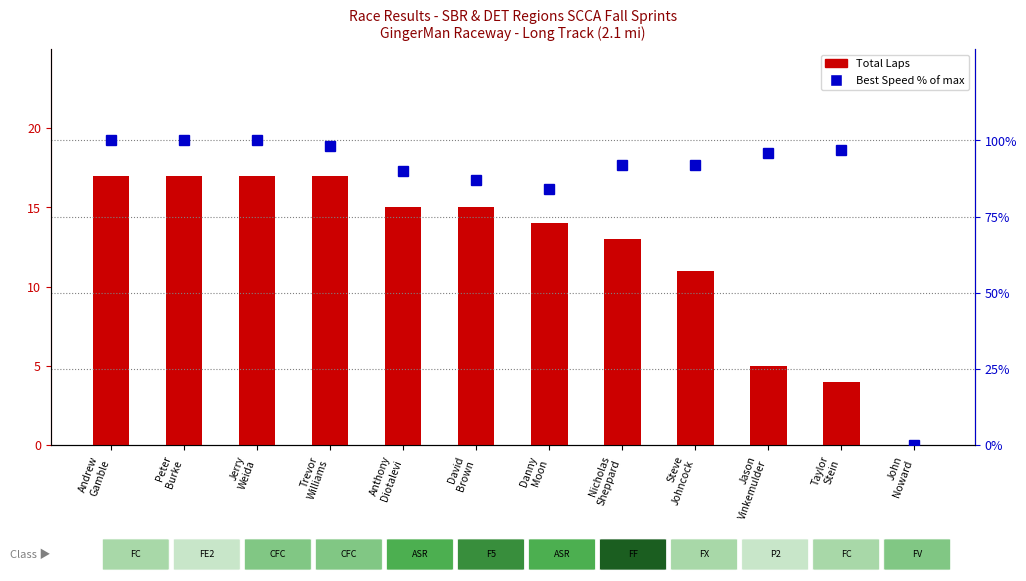

What is the maximum value for Best Speed % of max?

100